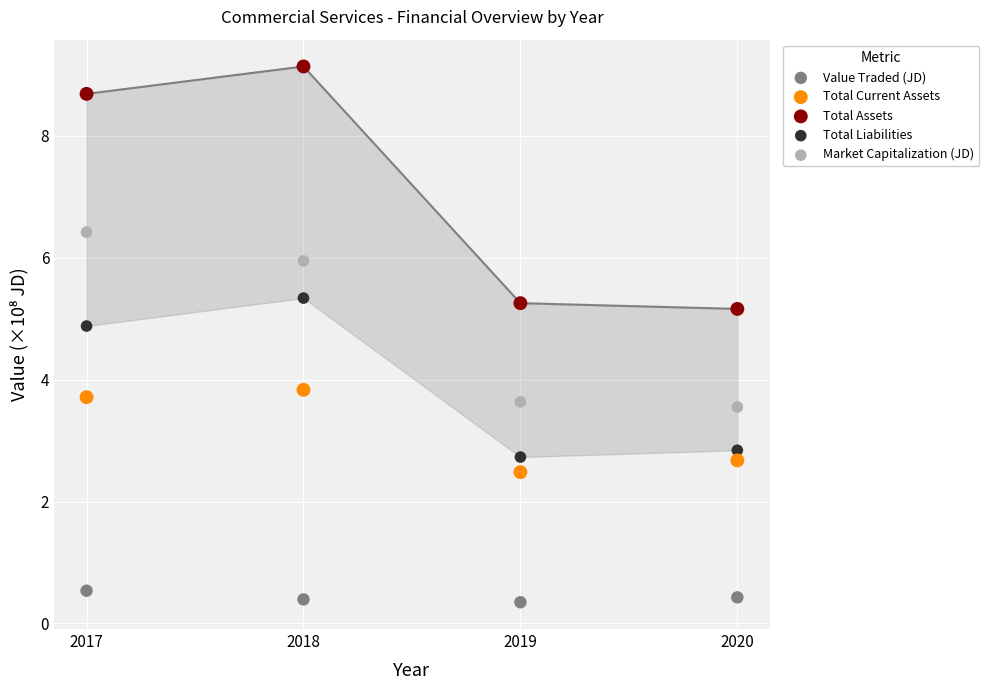

Which series reaches the minimum Y coordinate?

Value Traded (JD)